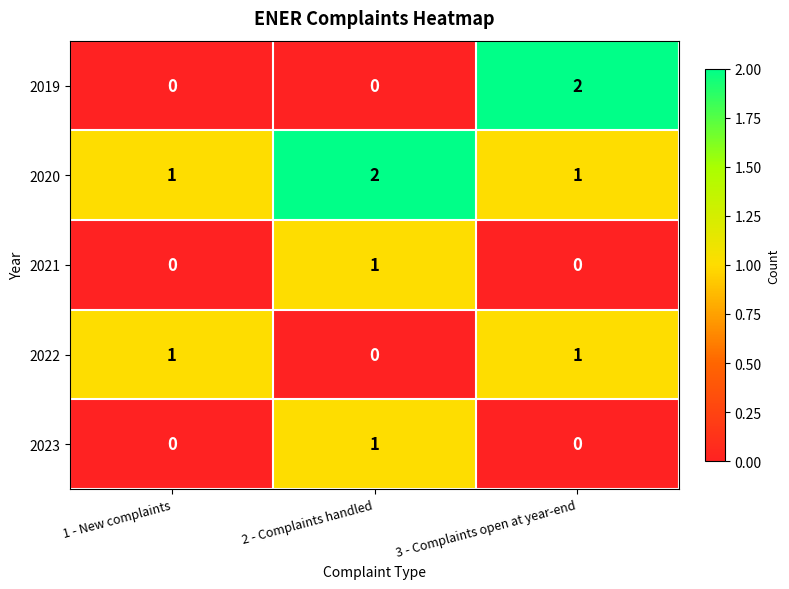

How many data points in 2020 are above 1?

1